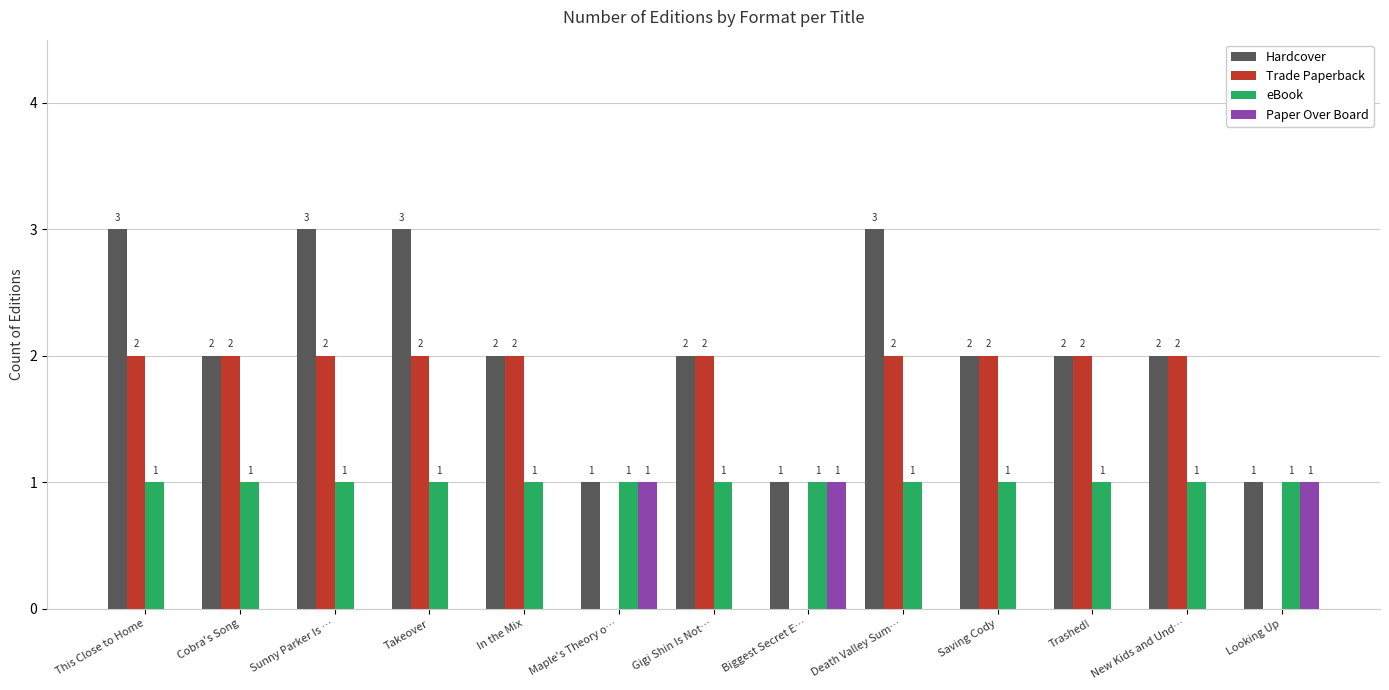

Is the value of Paper Over Board at Death Valley Sum… greater than the value of Hardcover at Looking Up?

No